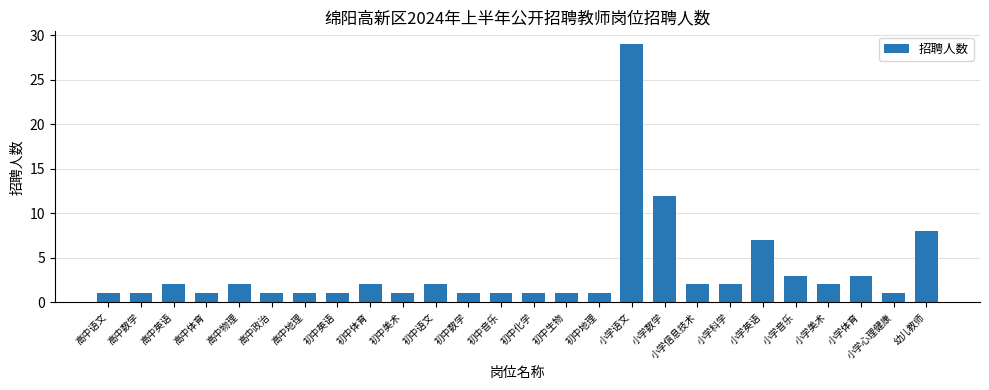

Reading left to right, list all the values displayed in this chart.

1	1	2	1	2	1	1	1	2	1	2	1	1	1	1	1	29	12	2	2	7	3	2	3	1	8